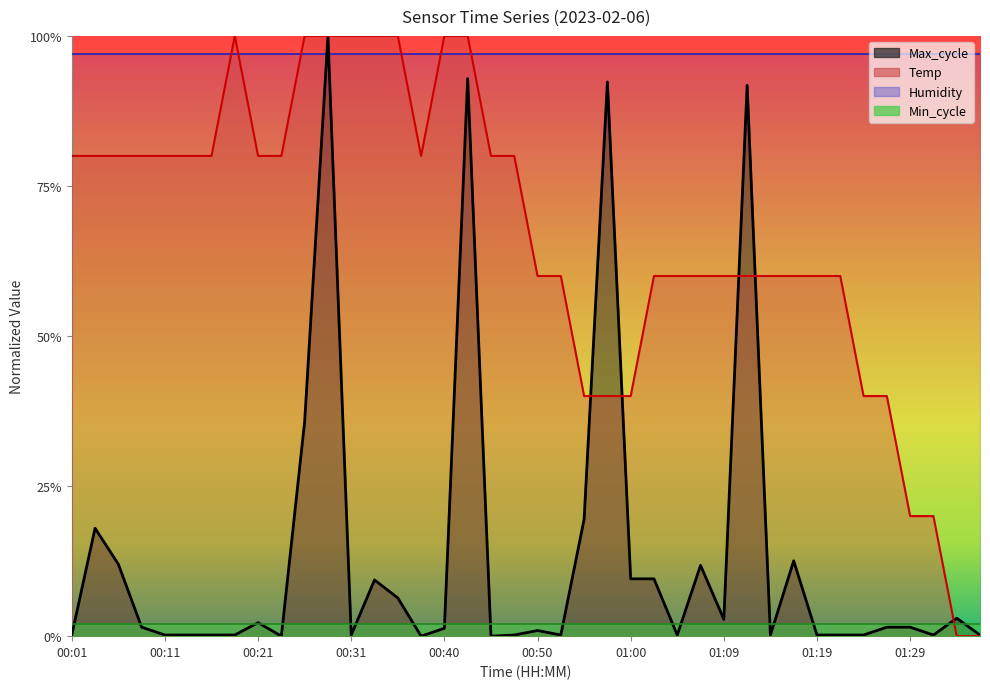

Where do Max_cycle and Temp first cross each other?

00:55 and 00:57